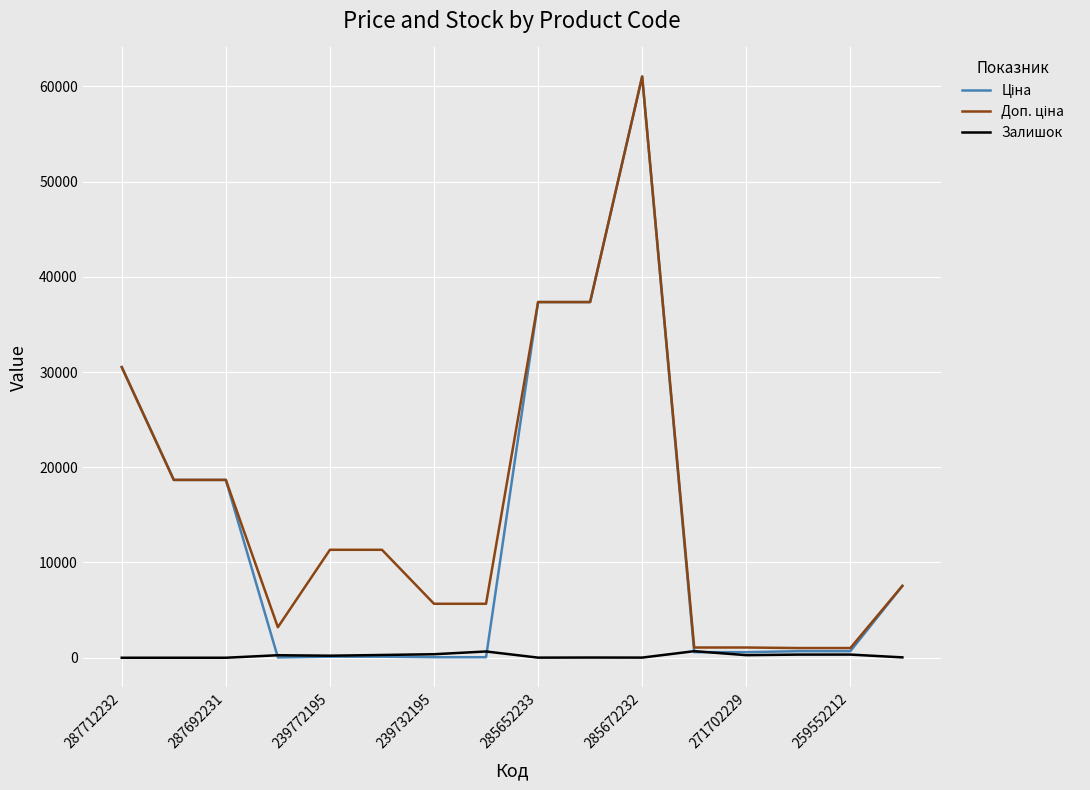

What is the maximum value shown in the chart?

61024.7